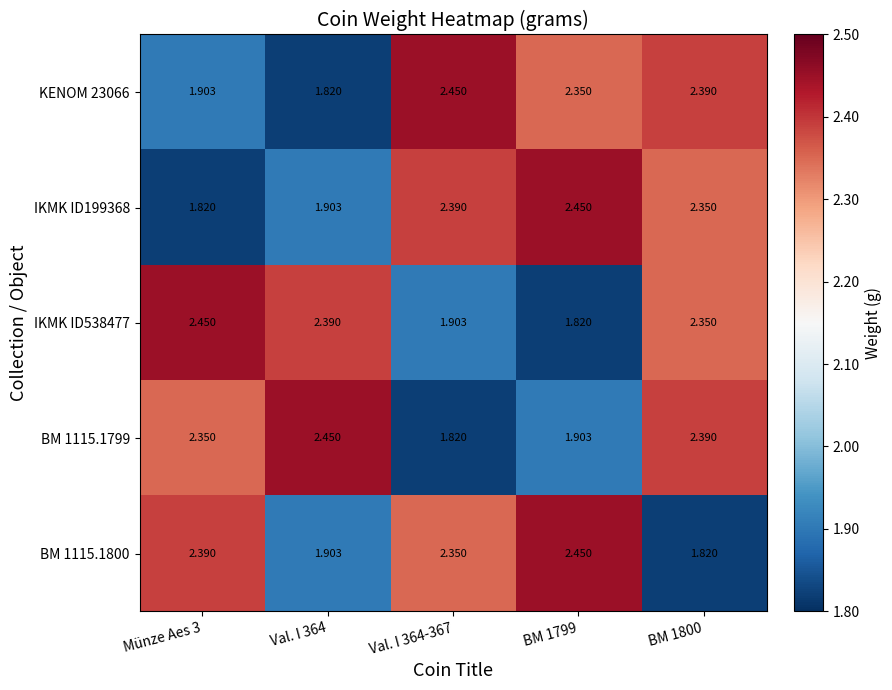

Is the value of IKMK ID538477 at BM 1800 greater than the value of IKMK ID199368 at BM 1799?

No